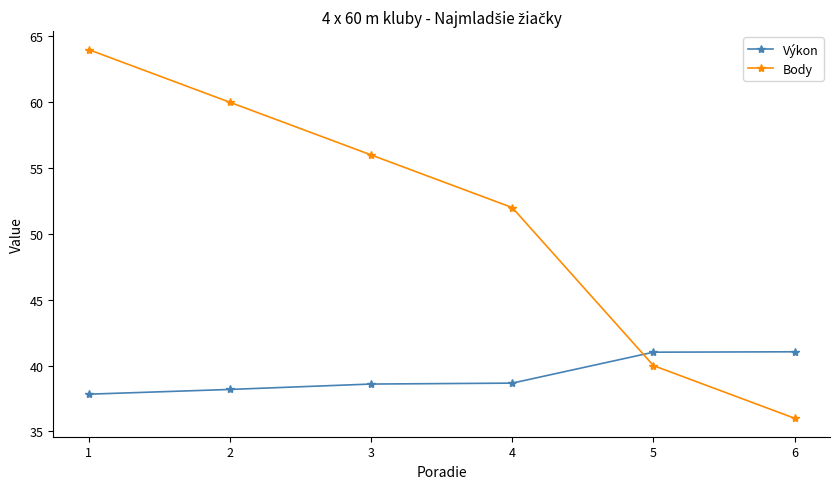

The Body series shows 40.0 at 5. True or false?

True